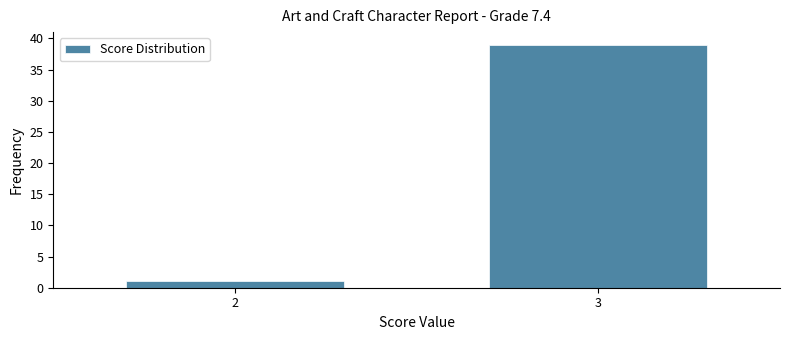

Reading left to right, list all the values displayed in this chart.

1	39